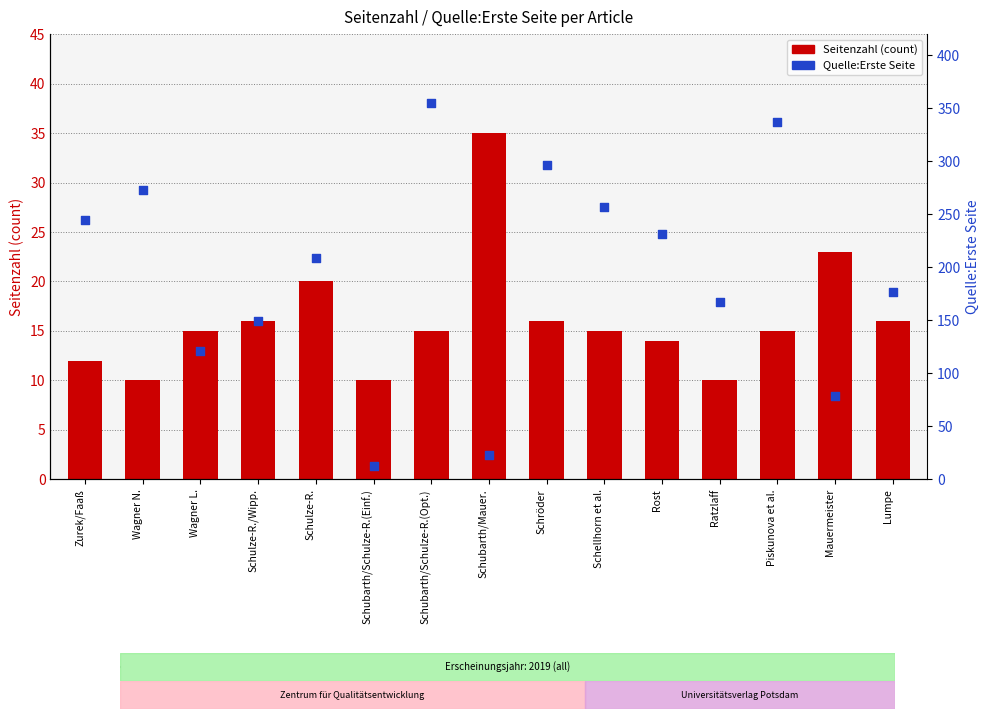

What are all the series names shown in the legend?

Seitenzahl (count), Quelle:Erste Seite